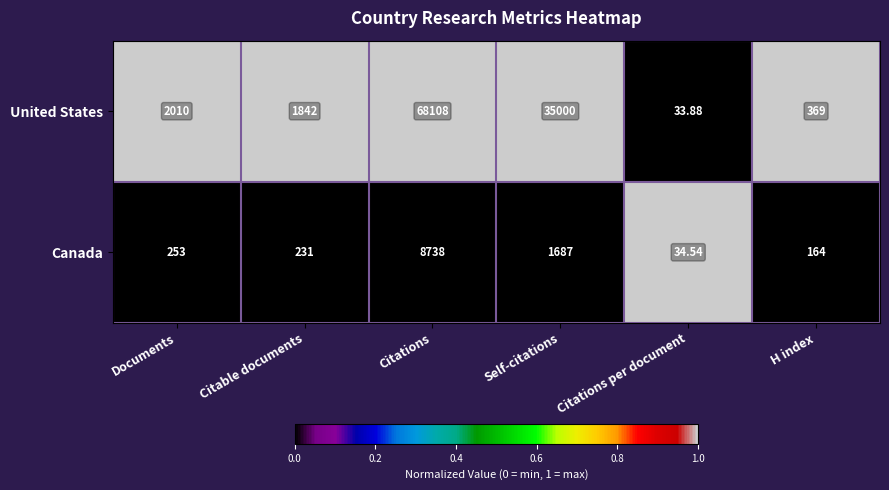

At Citations per document, list the series in order from largest to smallest.

Canada, United States